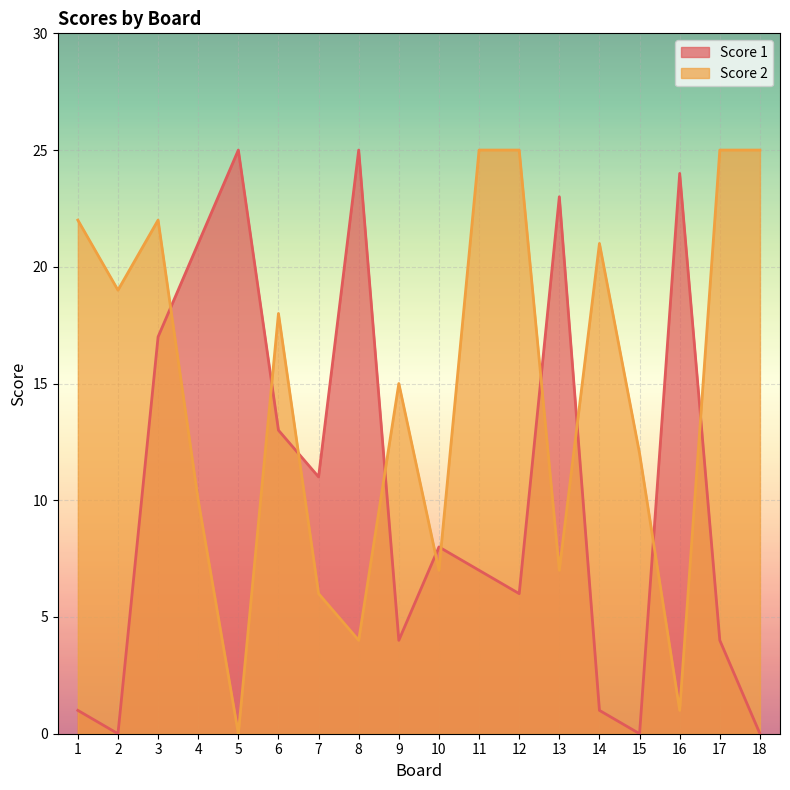

True or false: Score 1 has a value of 1 at 1.

True